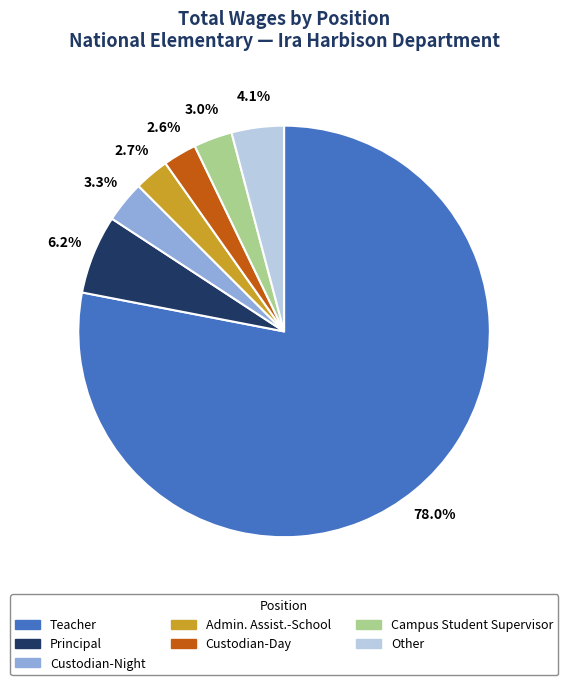

How many segments does this pie chart have?

7